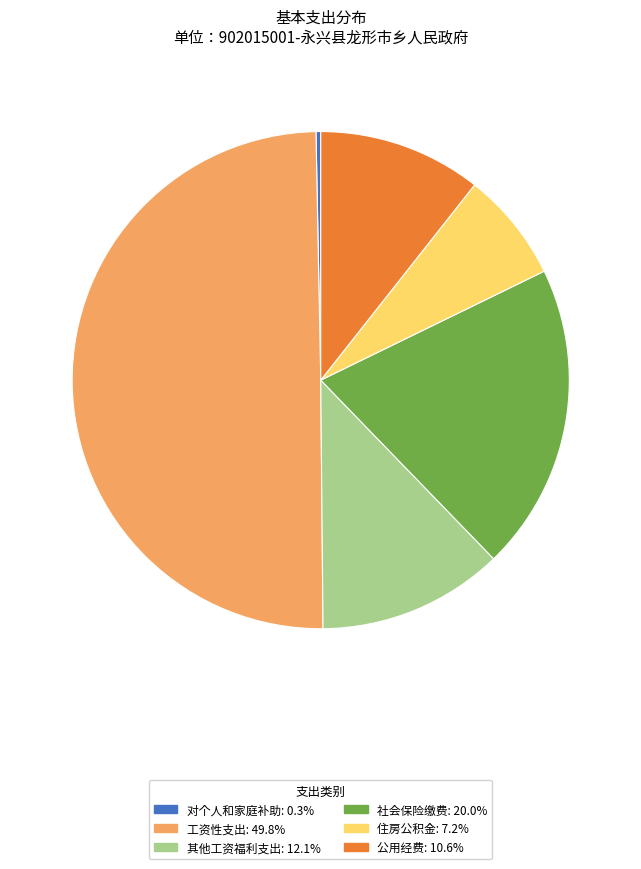

Rank the categories by value from lowest to highest.

对个人和家庭补助, 住房公积金, 公用经费, 其他工资福利支出, 社会保险缴费, 工资性支出